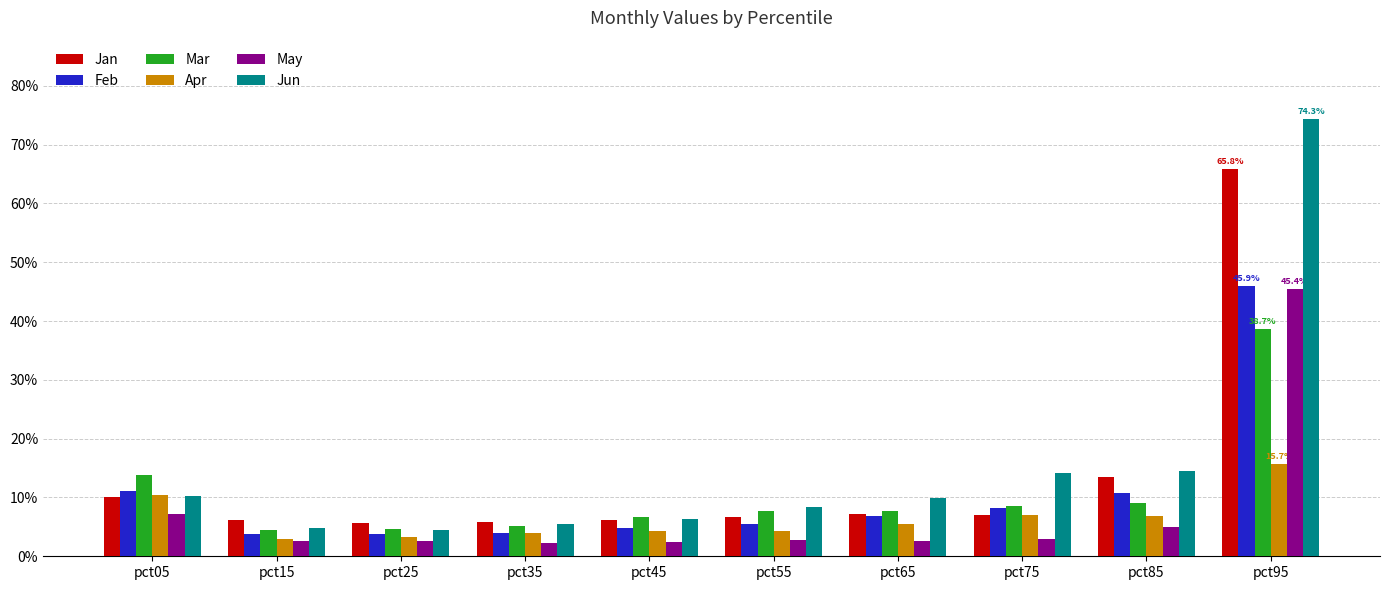

Which series has the largest total across all categories?

Jun